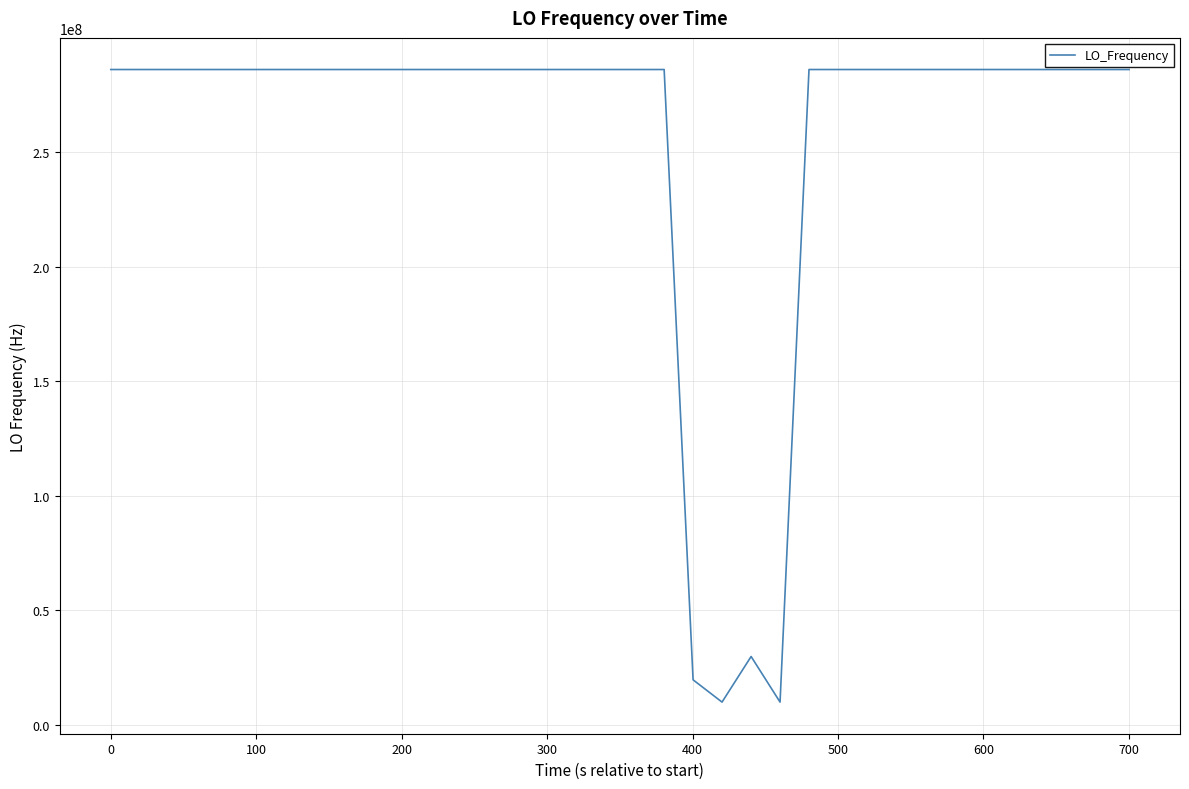

What is the difference between the maximum and minimum values?

276047050.8